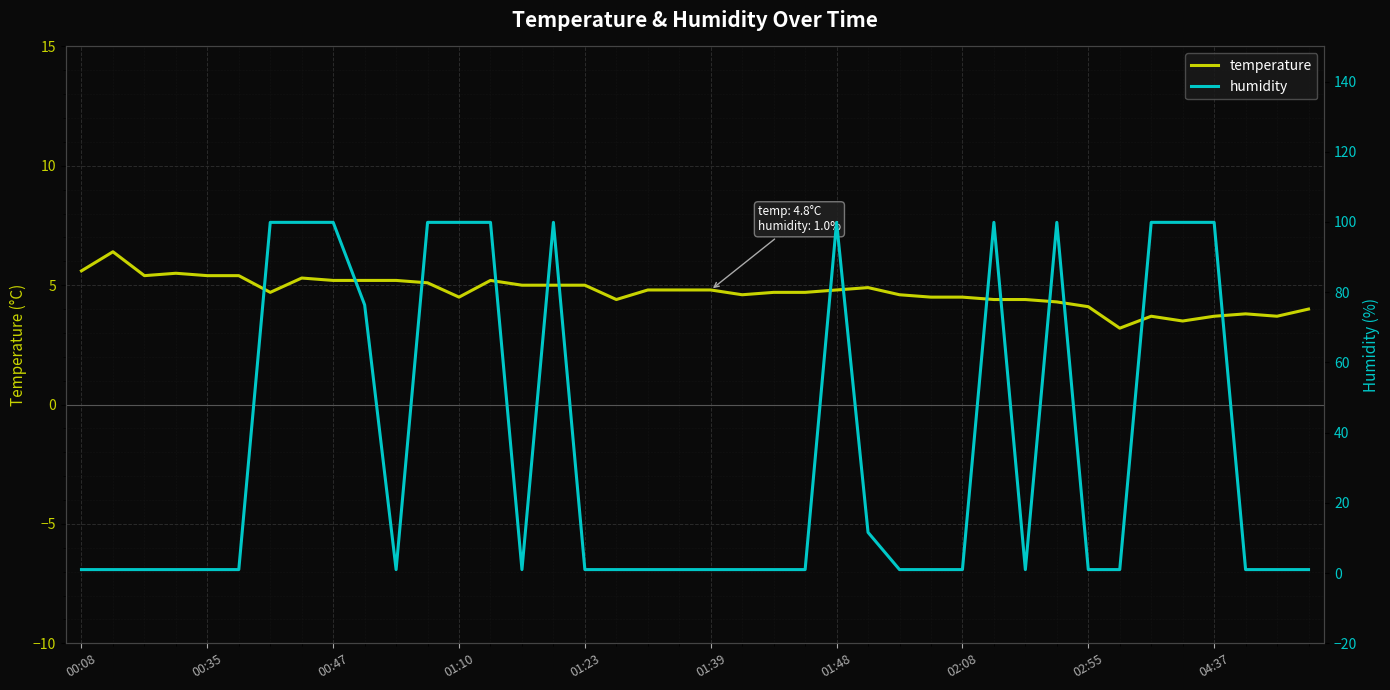

The value of temperature at 04:37 is 3.7. True or false?

True